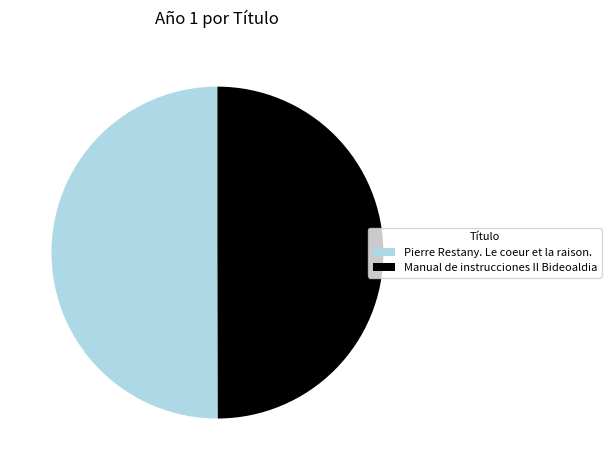

The Manual de instrucciones II Bideoaldia slice represents 64% of the pie. True or false?

False